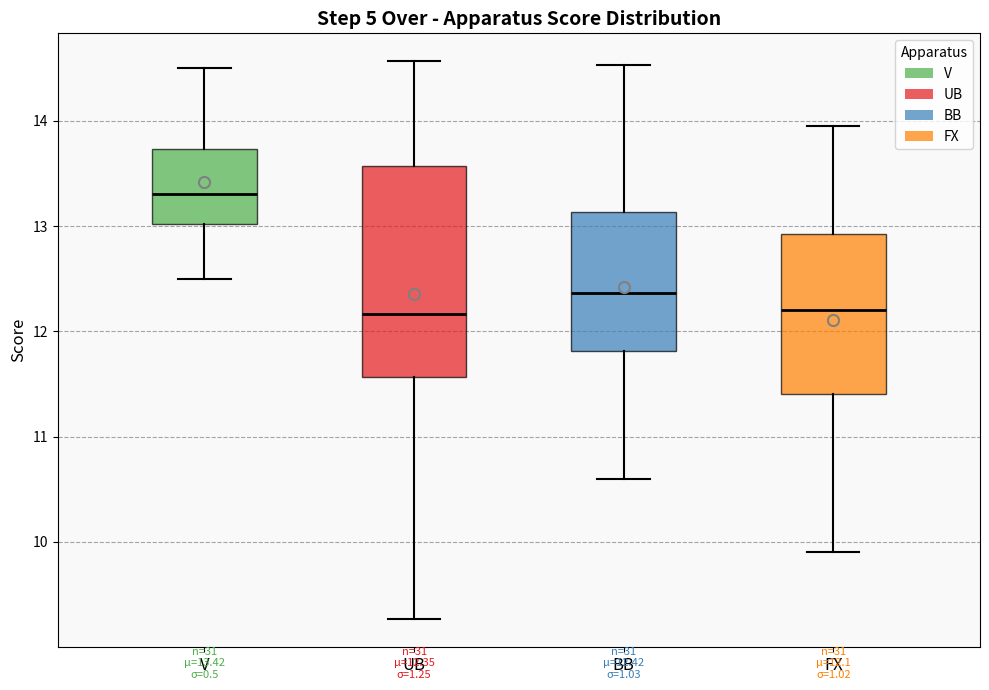

Comparing the boxes themselves (not the whiskers), which one is the tallest?

UB